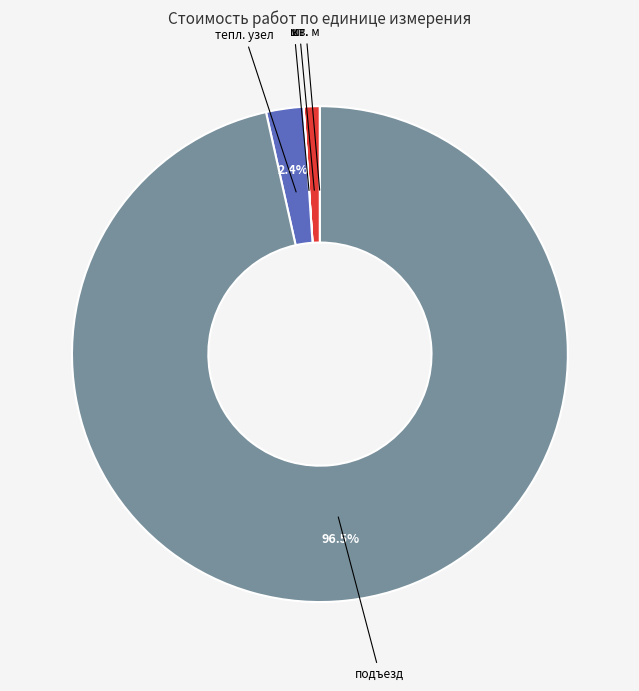

Between тепл. узел and шт., which is larger?

тепл. узел